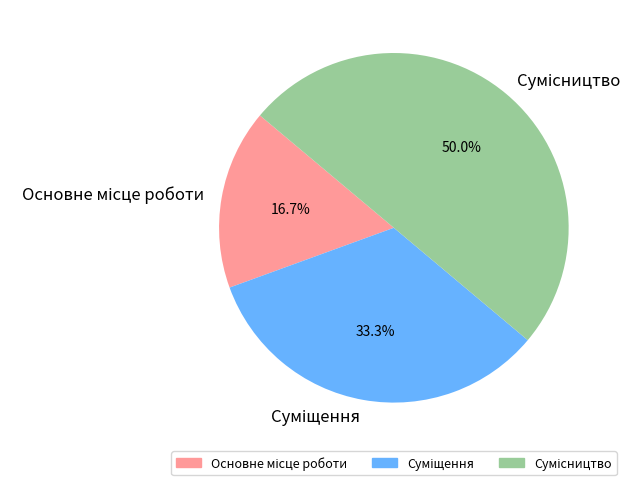

How many slices are in this pie chart?

3